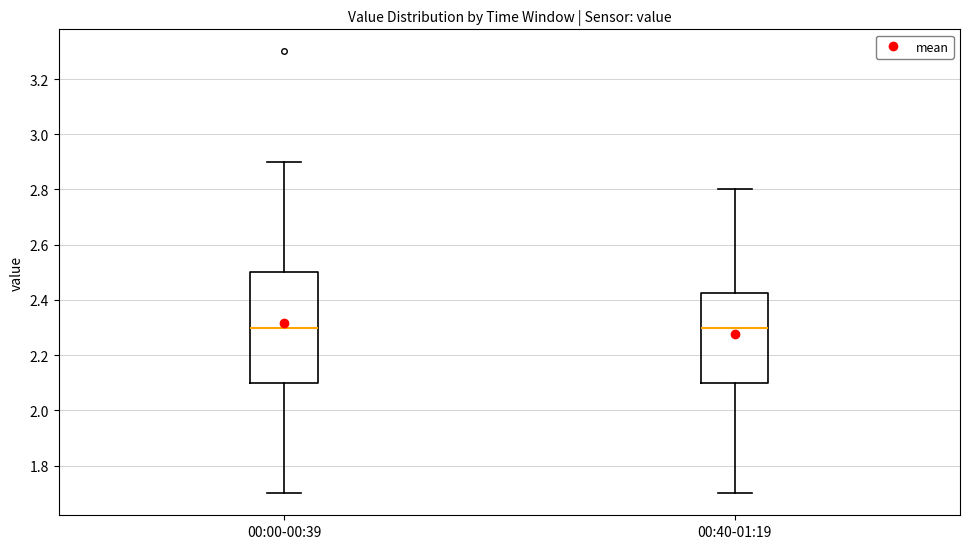

Reading left to right, read every box against the y-axis: the position of its median line, the range the box covers, and the ends of its whiskers. The values are not printed on the chart, so give them approximately, as read against the axis.

00:00-00:39: median 2.30, box 2.10 to 2.50, whiskers 1.70 to 2.90
00:40-01:19: median 2.30, box 2.10 to 2.42, whiskers 1.70 to 2.80